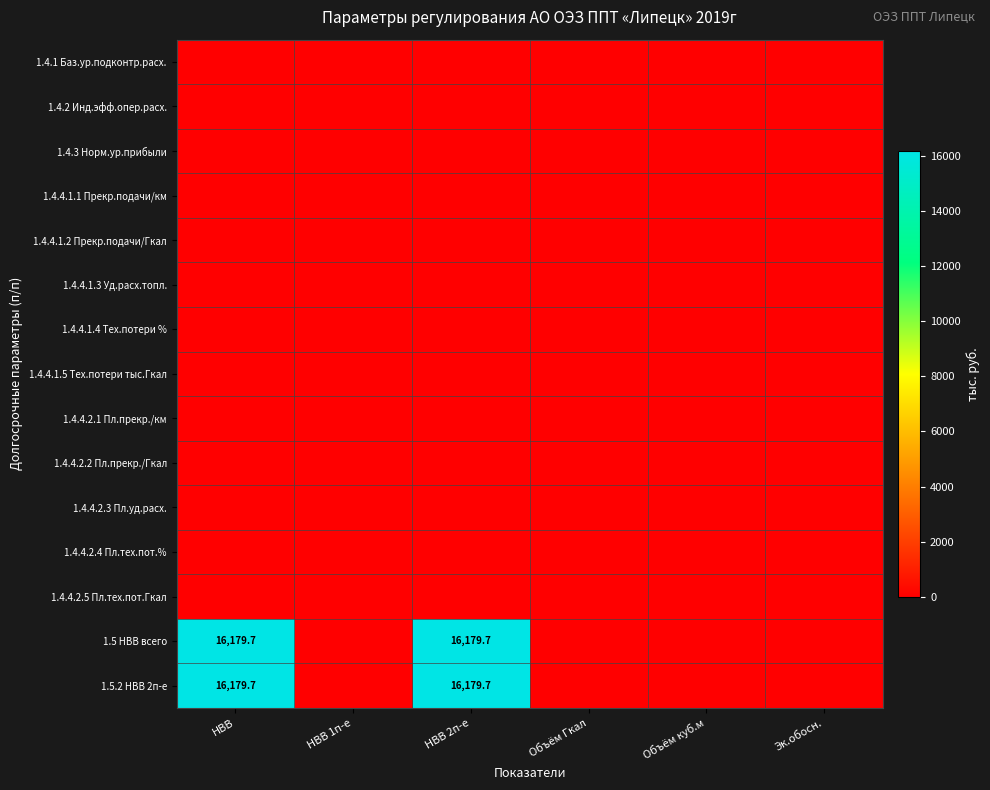

Count the number of data series in this chart.

15